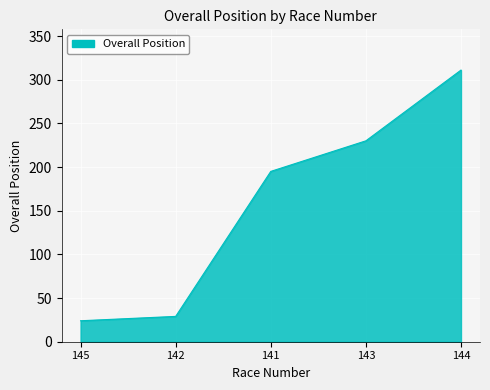

Reading left to right, extract all data points from this chart.

145=24	142=29	141=195	143=230	144=311